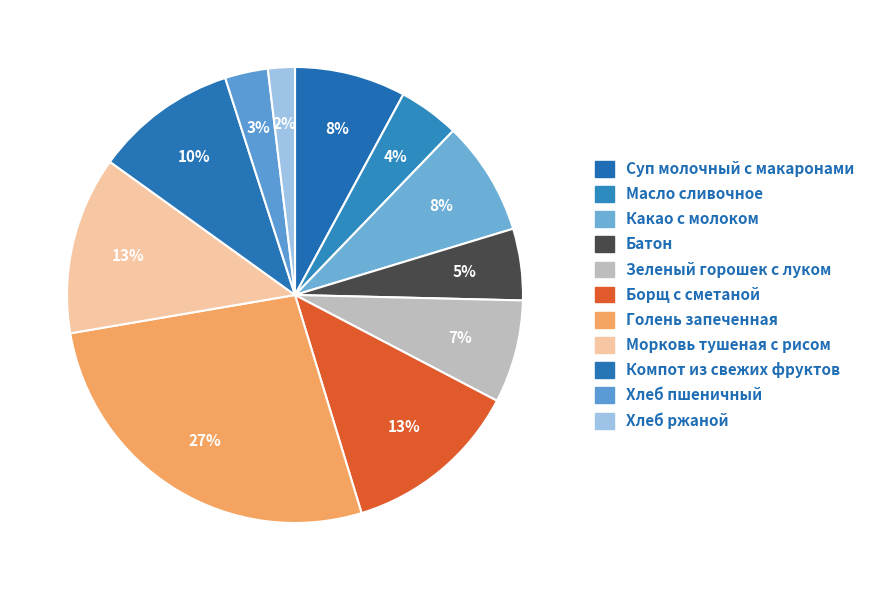

Is there a majority slice in this chart?

No